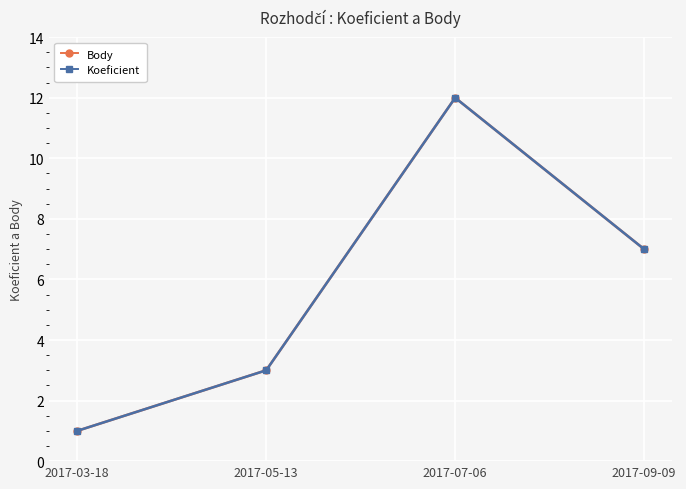

At which label does Body first exceed 7?

2017-07-06